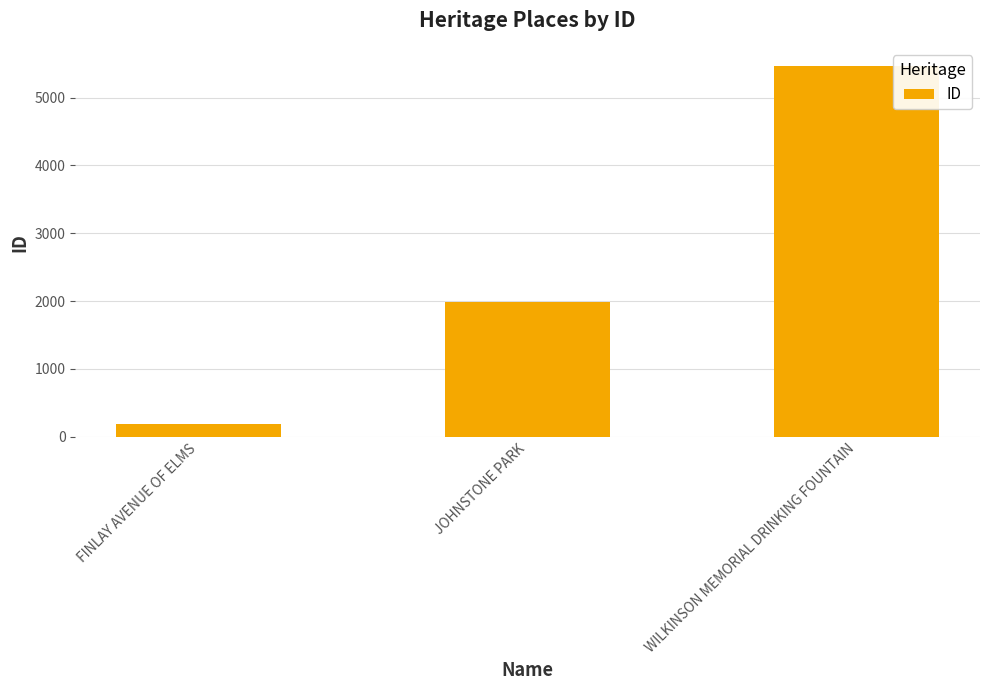

Reading right to left, extract all data points from this chart.

WILKINSON MEMORIAL DRINKING FOUNTAIN=5460	JOHNSTONE PARK=1992	FINLAY AVENUE OF ELMS=194